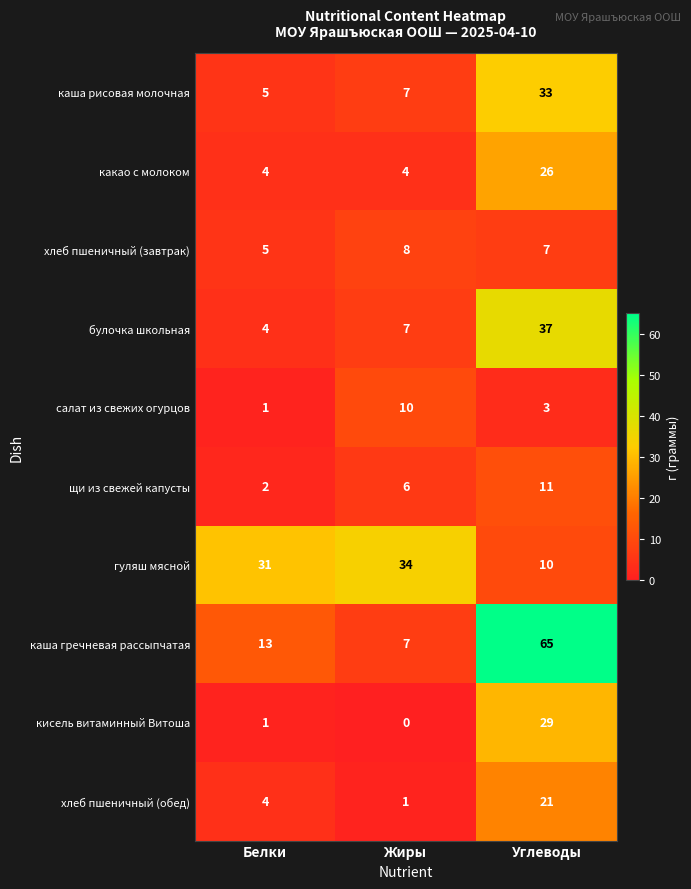

Which series has the largest range (max minus min)?

каша гречневая рассыпчатая